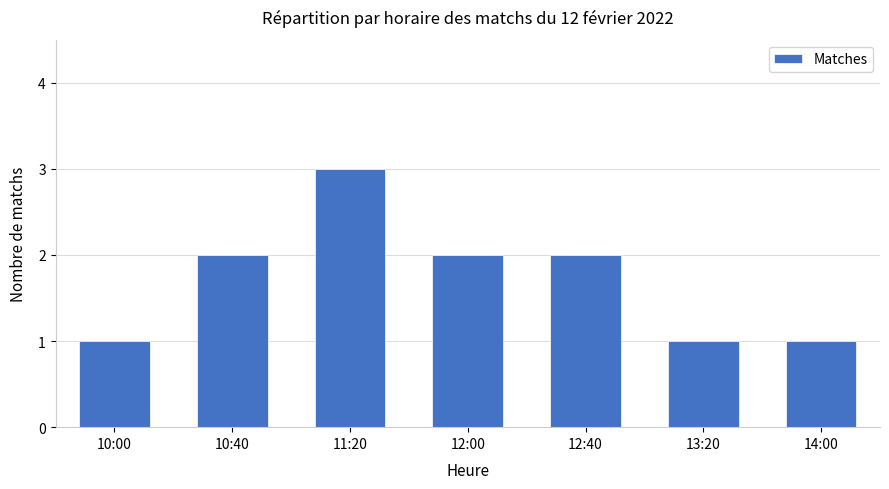

What is the difference between the maximum and minimum values?

2